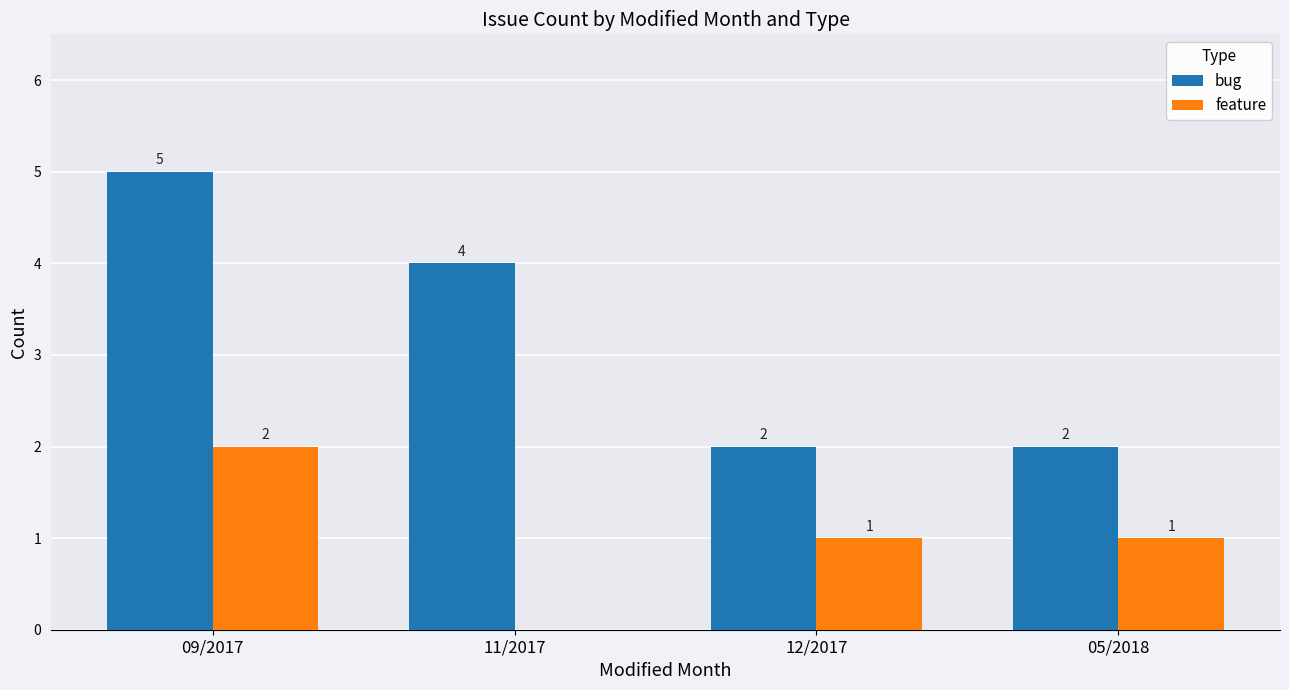

Which series has the largest total across all categories?

bug